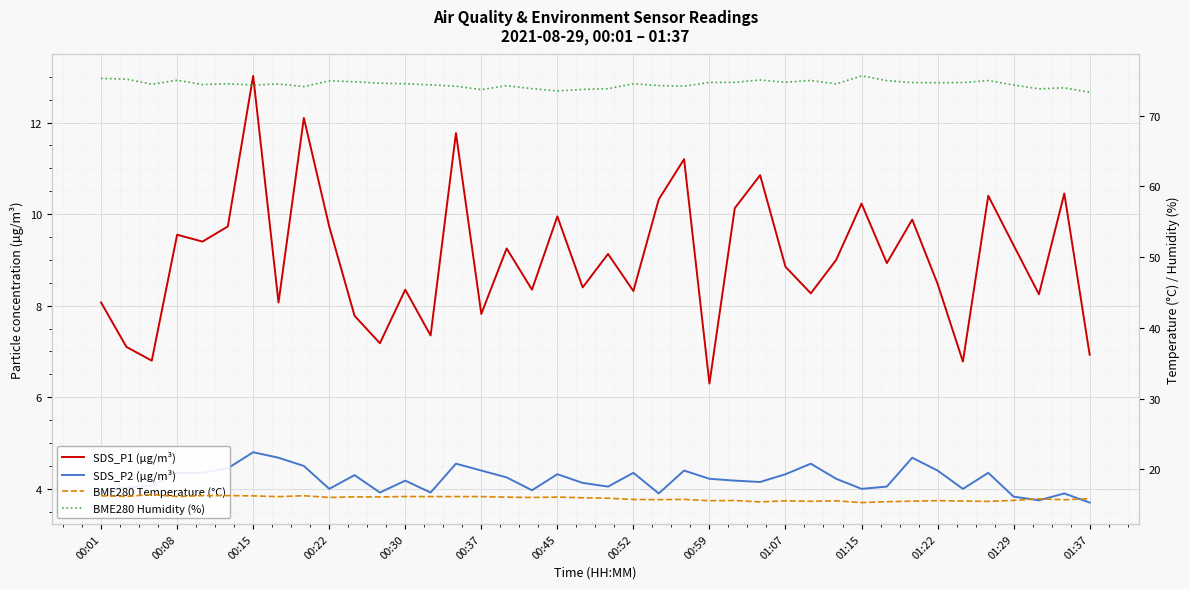

At which category does BME280 Temperature (°C) reach its first local peak?

00:15